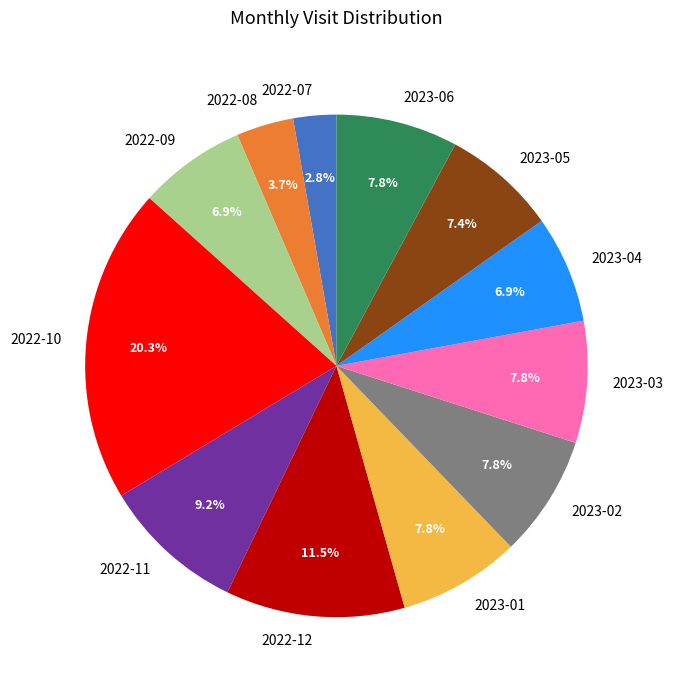

Does any single category account for the majority?

No